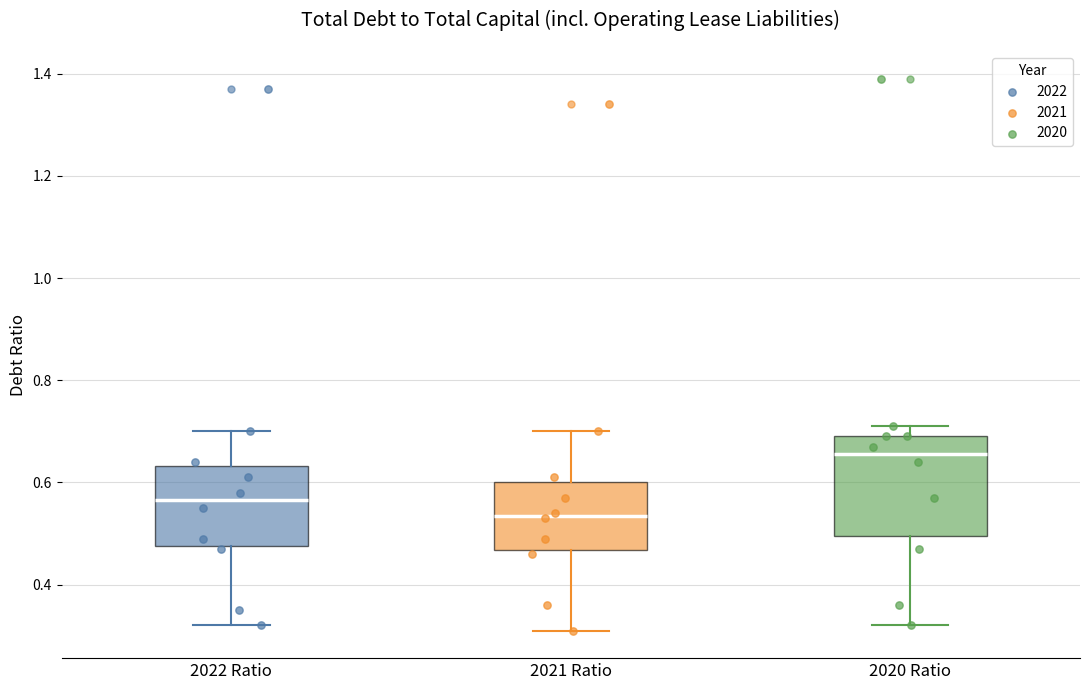

Reading left to right, read every box against the y-axis: the position of its median line, the range the box covers, and the ends of its whiskers. The values are not printed on the chart, so give them approximately, as read against the axis.

2022 Ratio: median 0.56, box 0.48 to 0.64, whiskers 0.32 to 0.70
2021 Ratio: median 0.54, box 0.46 to 0.60, whiskers 0.32 to 0.70
2020 Ratio: median 0.66, box 0.50 to 0.70, whiskers 0.32 to 0.72